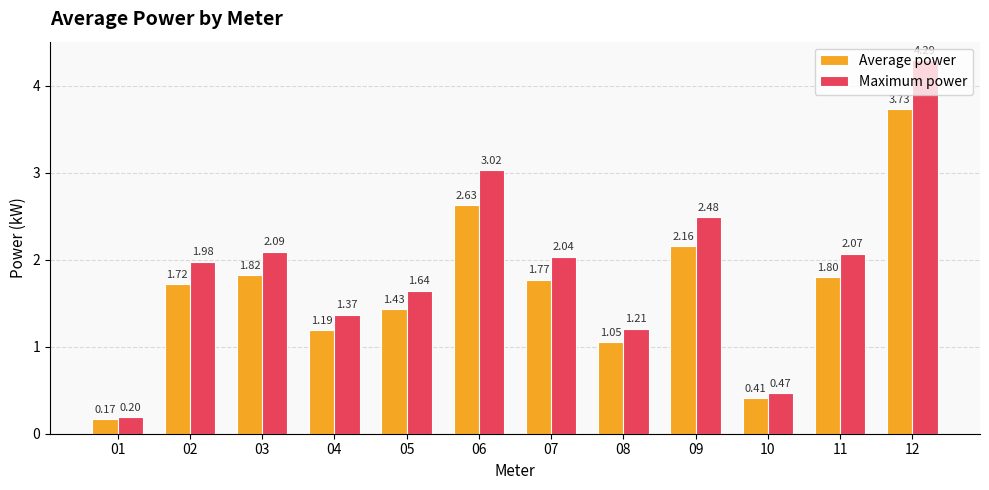

What is the total value across all series at 07?

3.8